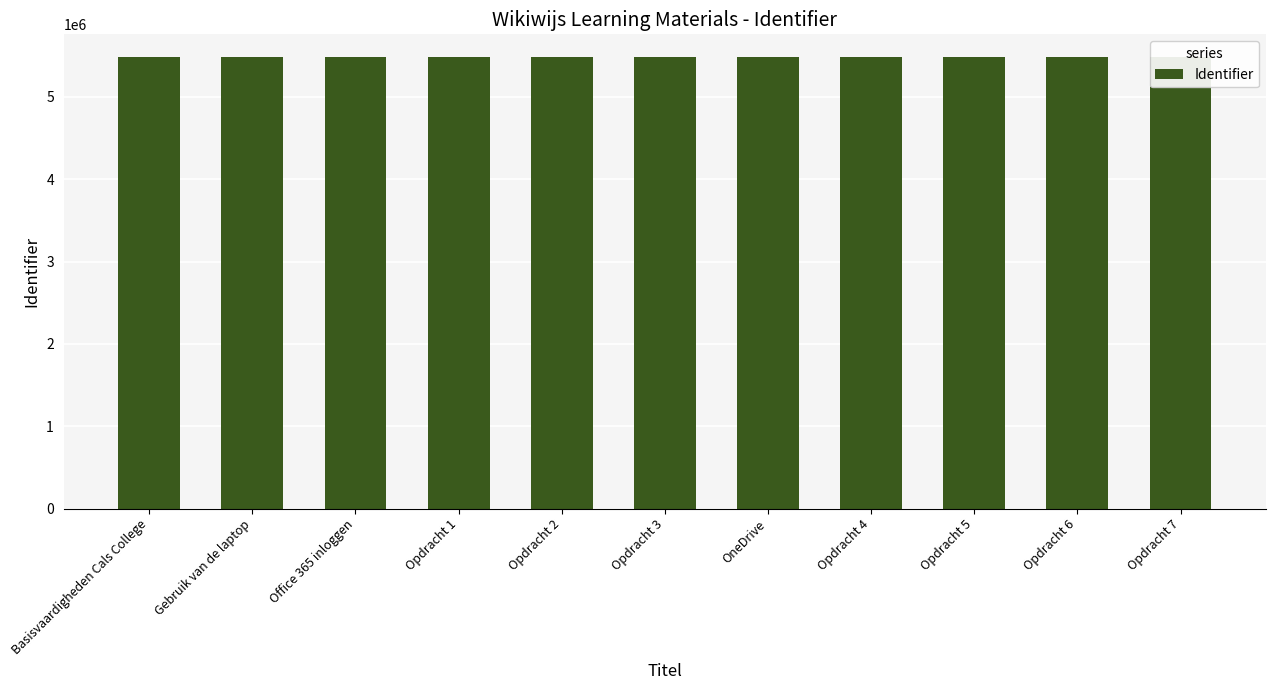

Reading right to left, extract all data points from this chart.

5485388	5485387	5485385	5485383	5485381	5485379	5485377	5485375	5485372	5485370	5485368